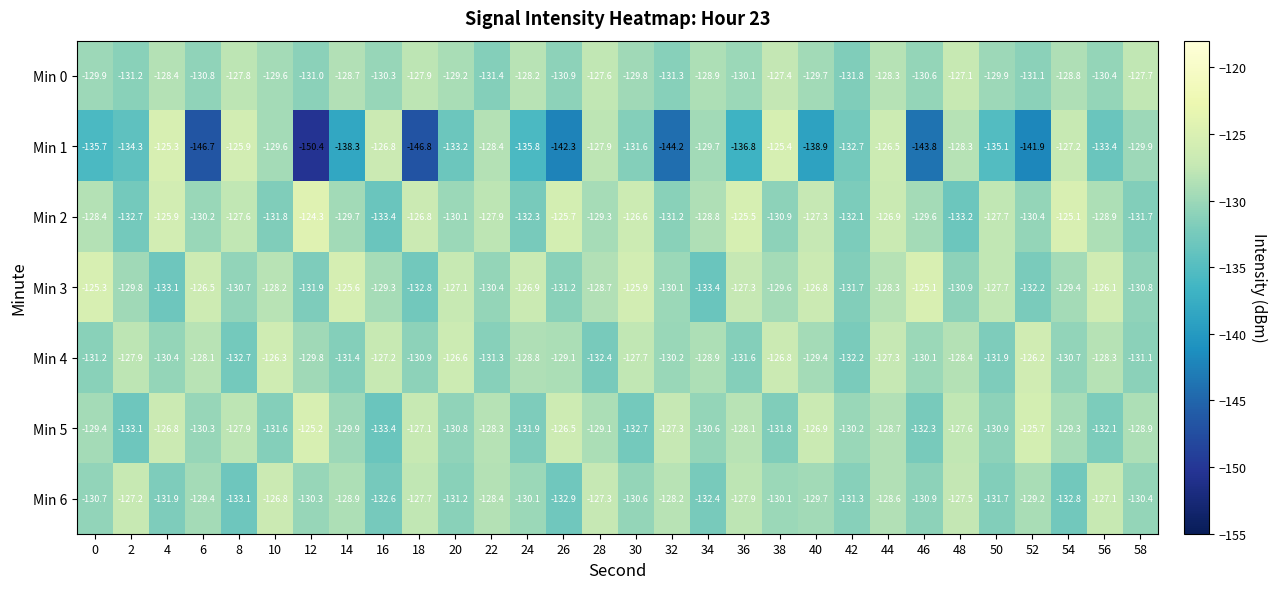

Where does the Min 5 series first go above -129?

4